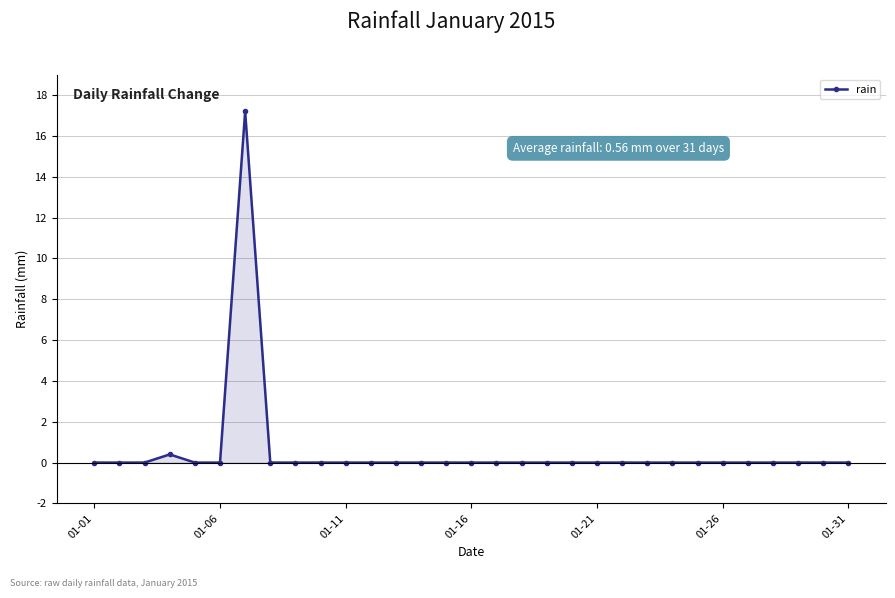

What is the maximum value shown in the chart?

17.2